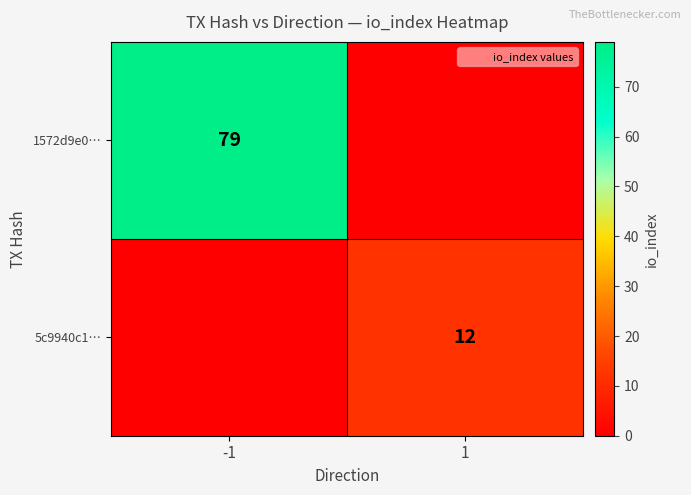

The value of 5c9940c1… at 1 is 12. True or false?

True